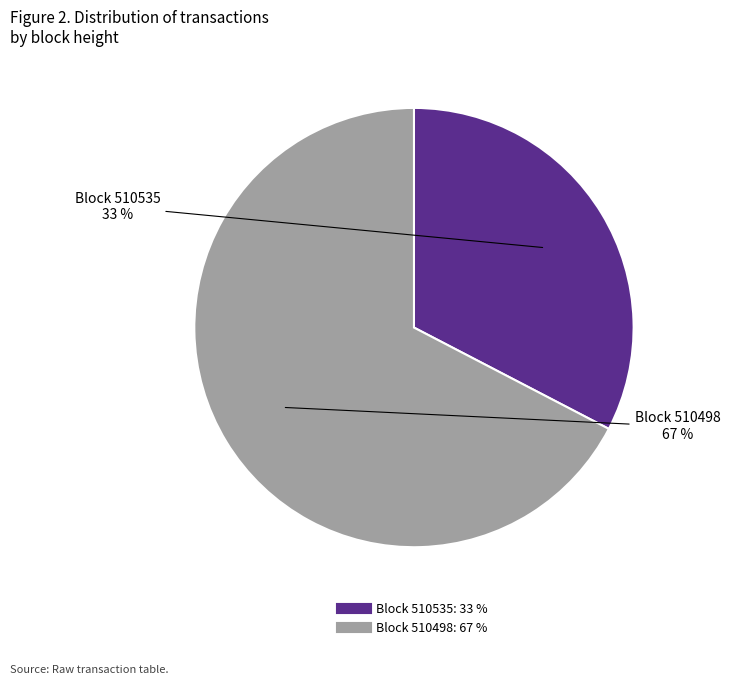

Is there a majority slice in this chart?

Yes